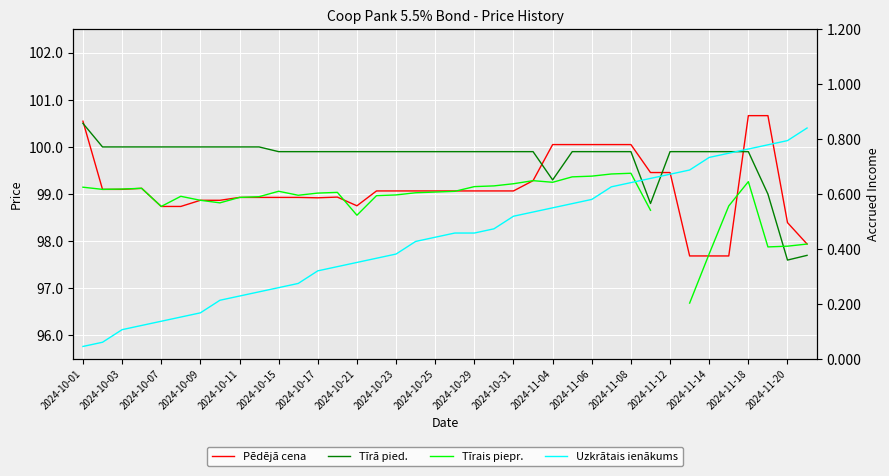

Where does the Tīrā pied. series first go above 99?

2024-10-01